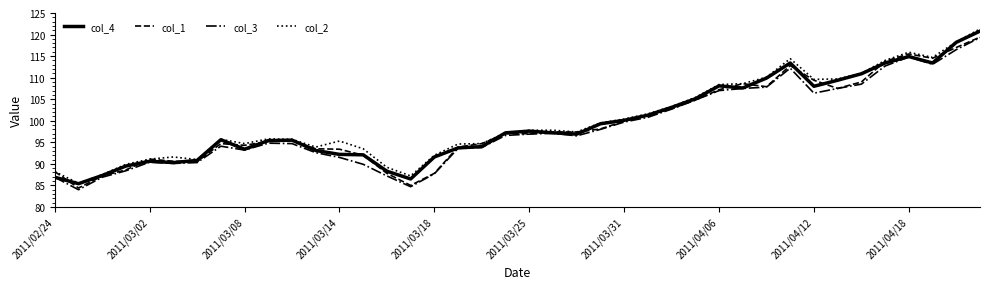

What is the minimum value shown in the chart?

84.0